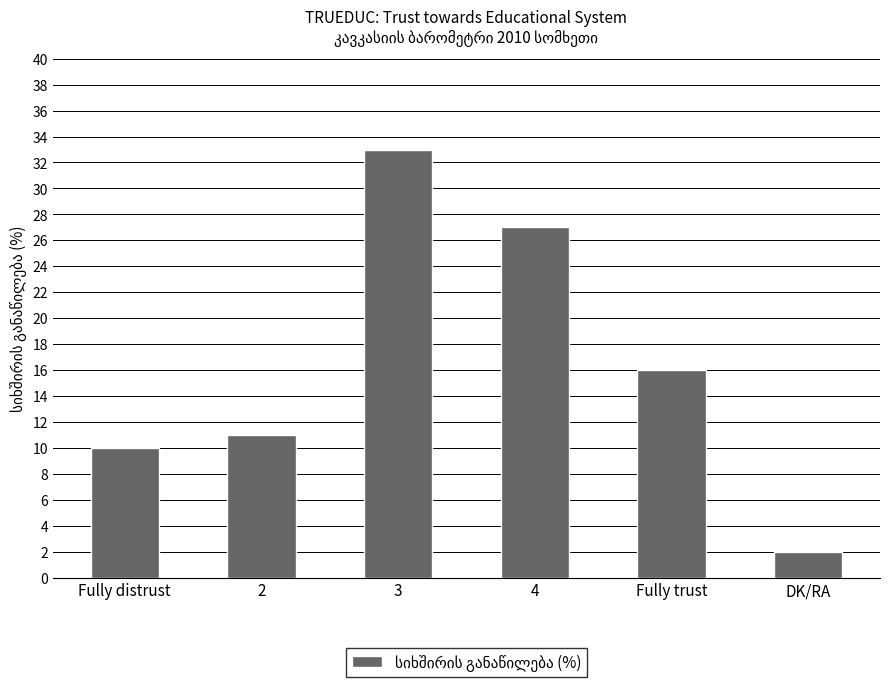

What is the label of the 3rd bar from the right?

4